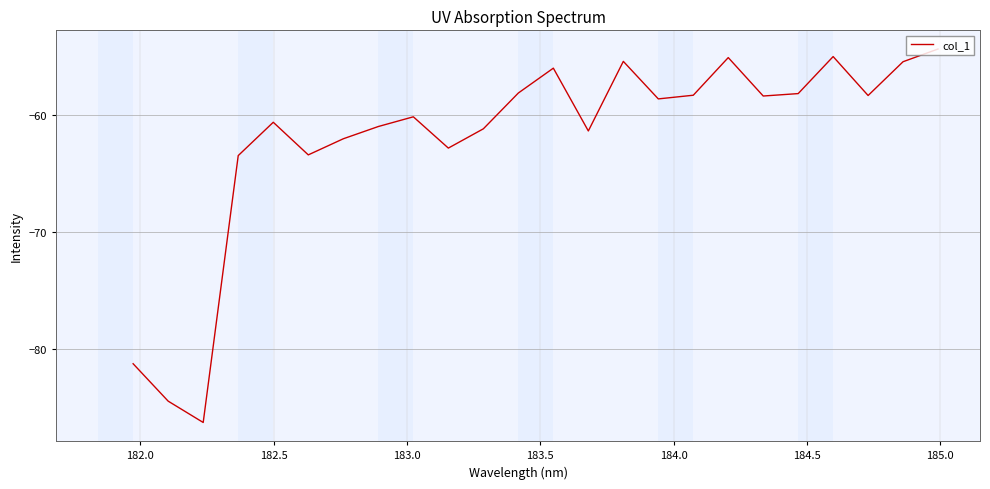

What is the difference between the maximum and minimum values?

31.9